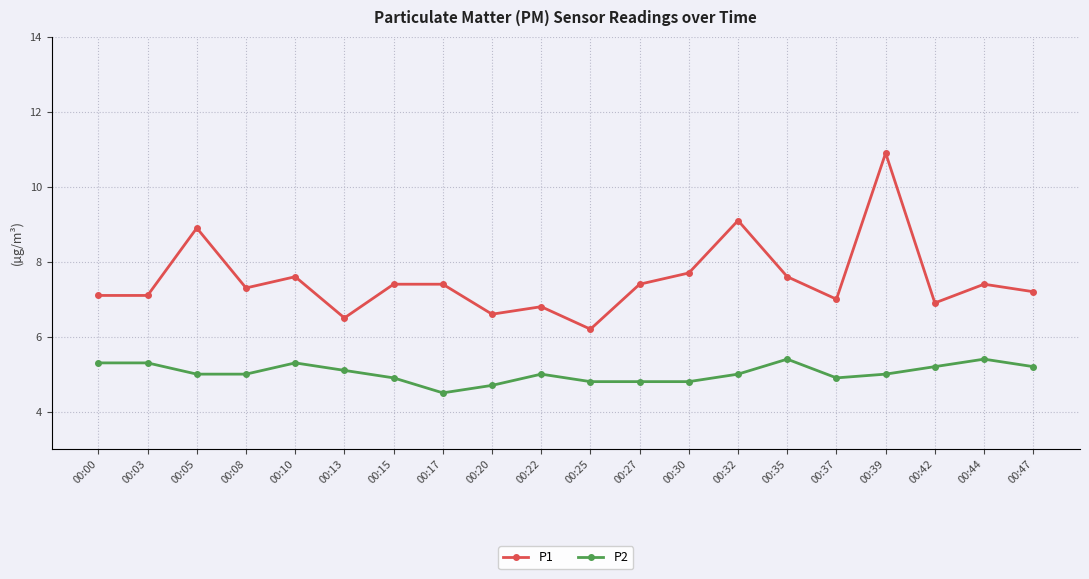

How many series are shown in this chart?

2